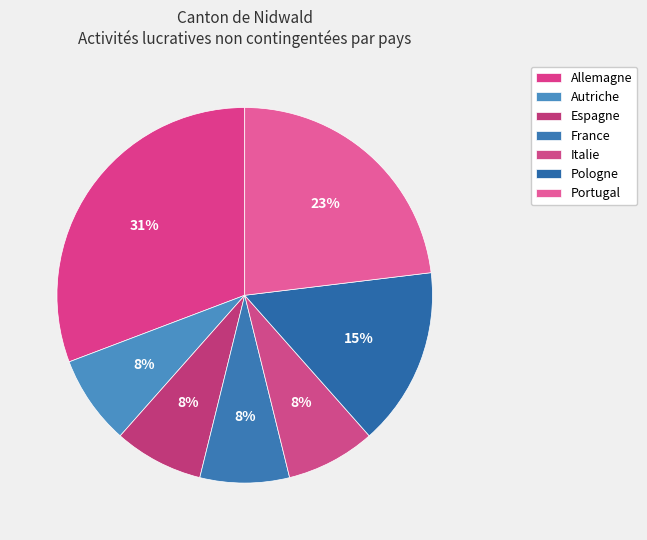

How many slices are in this pie chart?

7